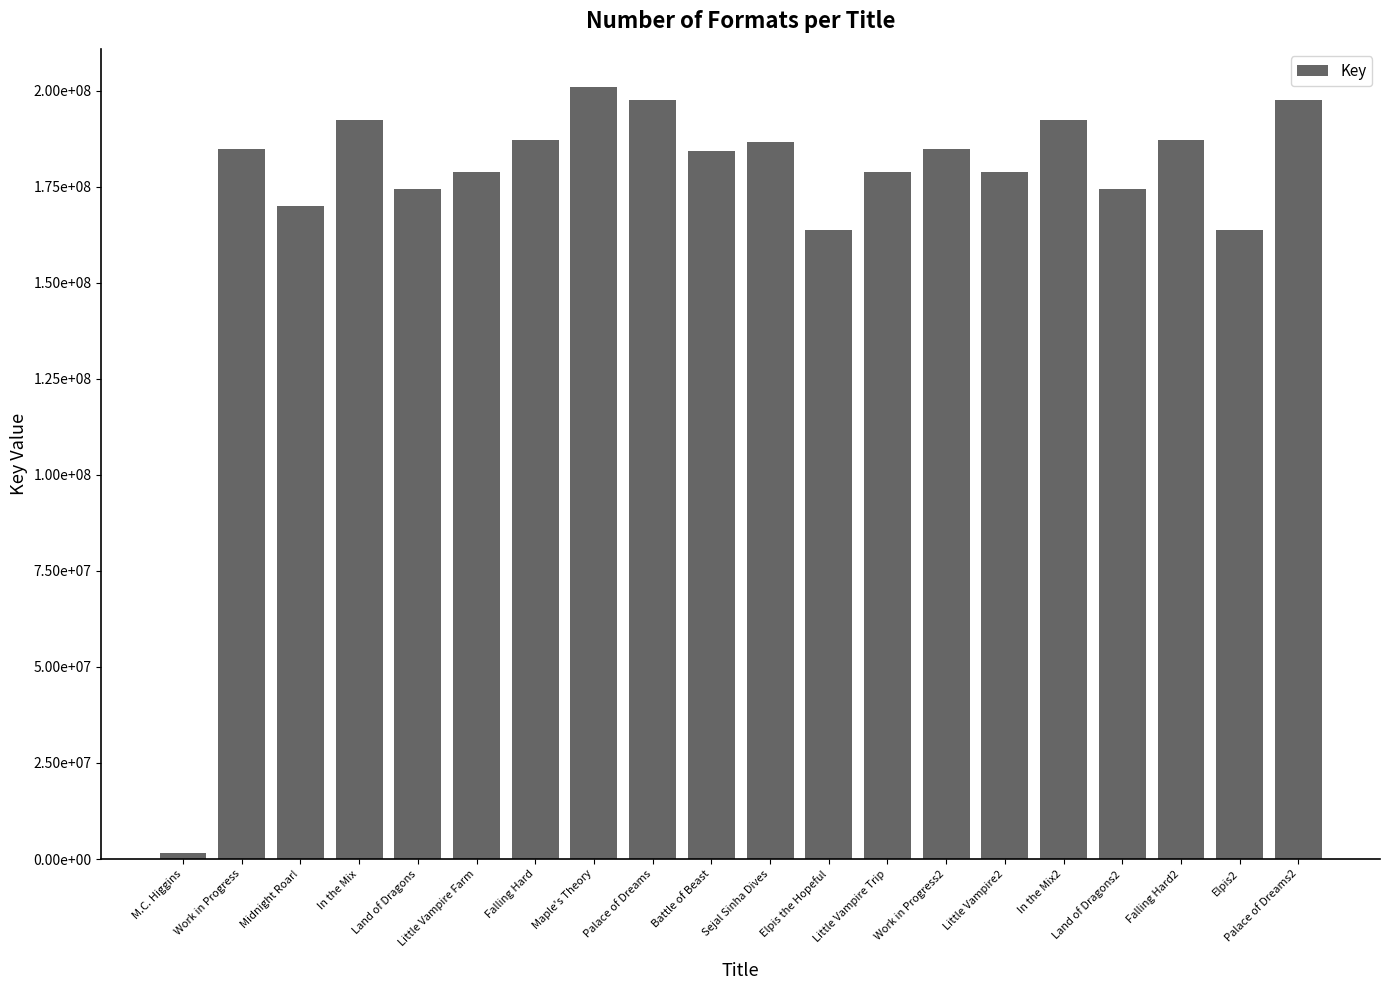

True or false: the data shows 178752590 at Little Vampire Farm.

True